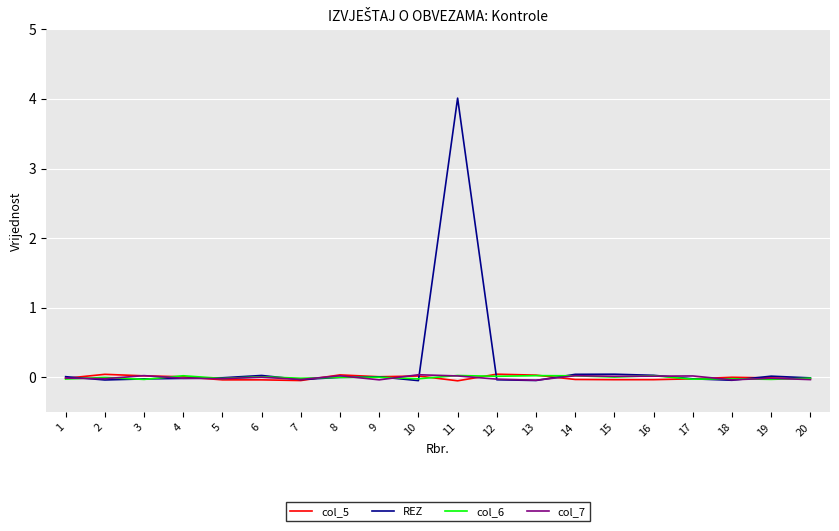

At which category is the sum across all series the highest?

11